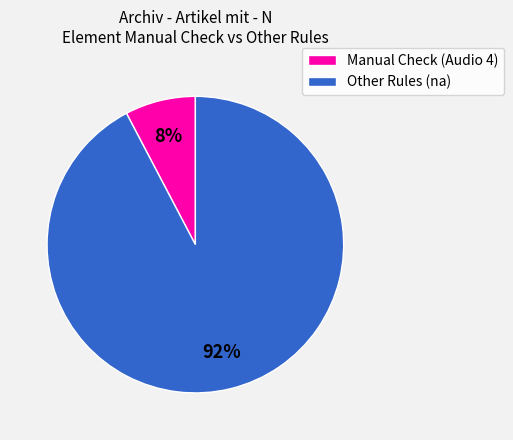

Between Other Rules (na) and Manual Check (Audio 4), which is larger?

Other Rules (na)